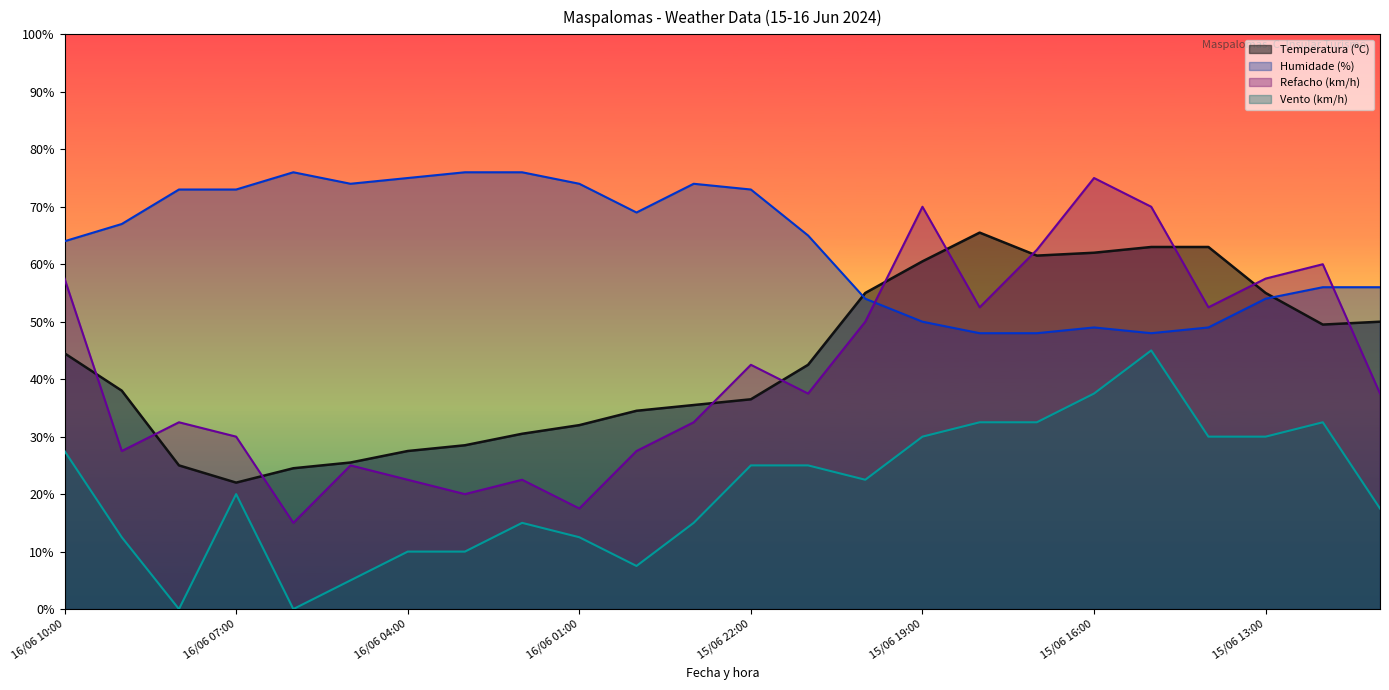

Reading right to left, extract all data points from this chart.

Temperatura (ºC): 50.0	49.5	55.0	63.0	63.0	62.0	61.5	65.5	60.5	55.0	42.5	36.5	35.5	34.5	32.0	30.5	28.5	27.5	25.5	24.5	22.0	25.0	38.0	44.5
Velocidade do vento (km/h): 17.5	32.5	30.0	30.0	45.0	37.5	32.5	32.5	30.0	22.5	25.0	25.0	15.0	7.5	12.5	15.0	10.0	10.0	5.0	0.0	20.0	0.0	12.5	27.5
Refacho (km/h): 37.5	60.0	57.5	52.5	70.0	75.0	62.5	52.5	70.0	50.0	37.5	42.5	32.5	27.5	17.5	22.5	20.0	22.5	25.0	15.0	30.0	32.5	27.5	57.5
Humidade (%): 56.0	56.0	54.0	49.0	48.0	49.0	48.0	48.0	50.0	54.0	65.0	73.0	74.0	69.0	74.0	76.0	76.0	75.0	74.0	76.0	73.0	73.0	67.0	64.0